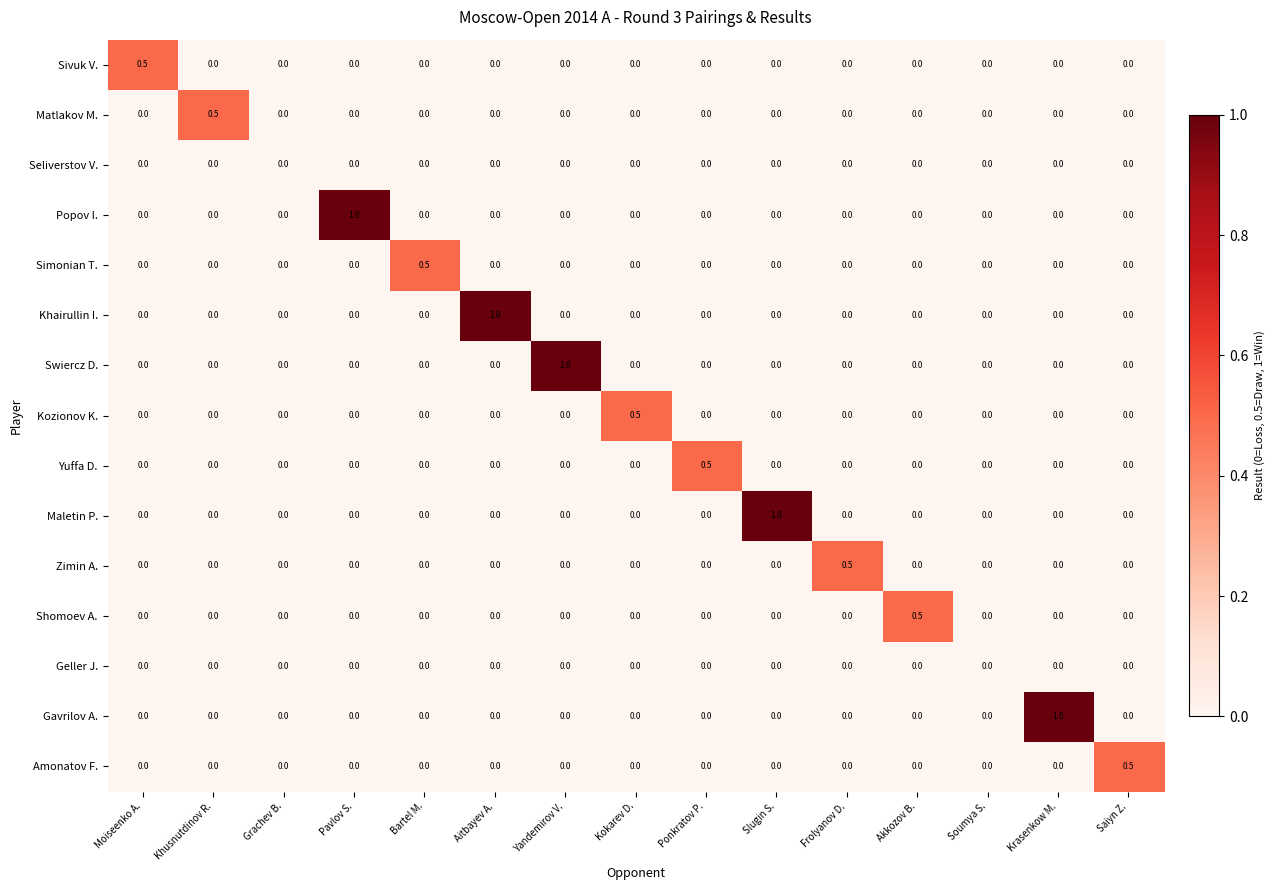

Which category has the highest value in the Shomoev A. series?

Akkozov B.